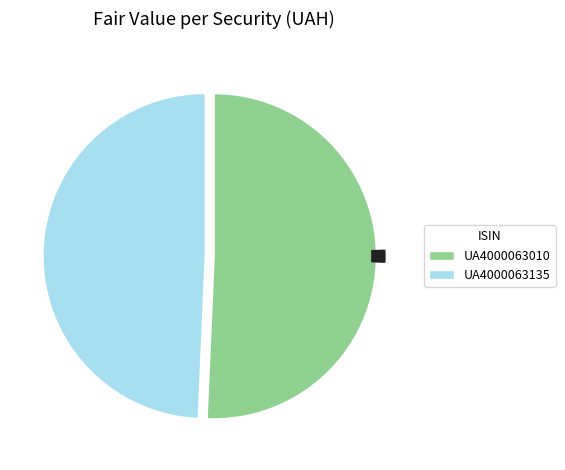

To the nearest percent, what is the difference between the largest and smallest slice percentages?

1%